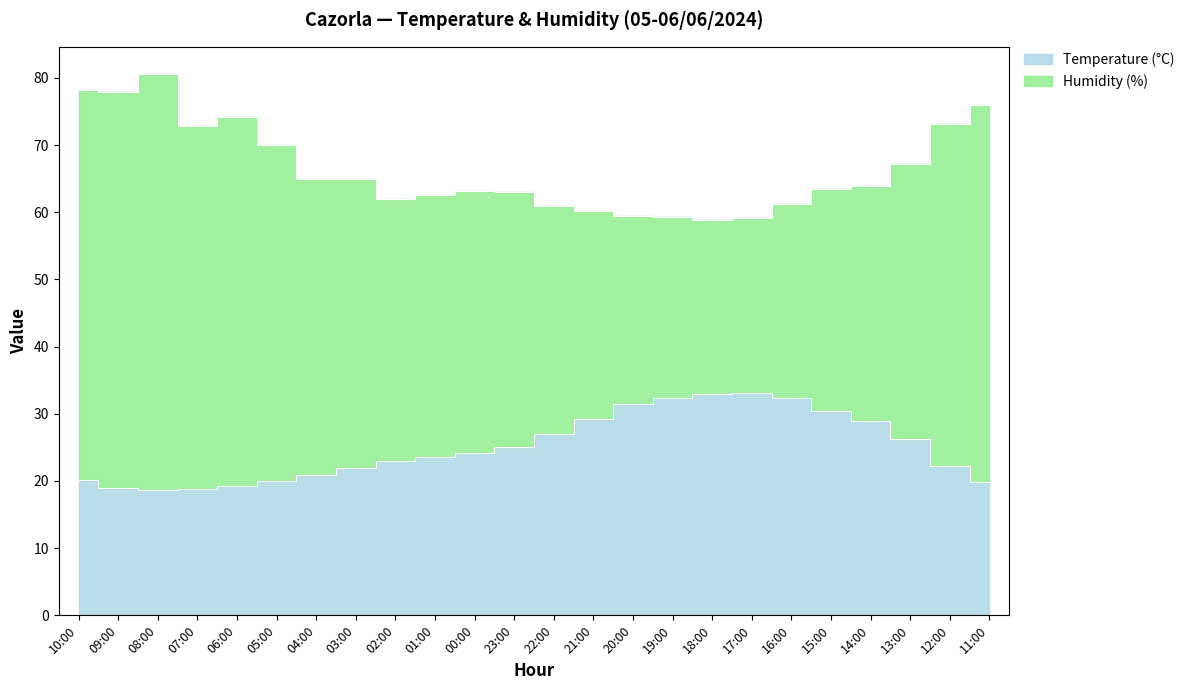

What is the value of the 15th point from the left?

31.5